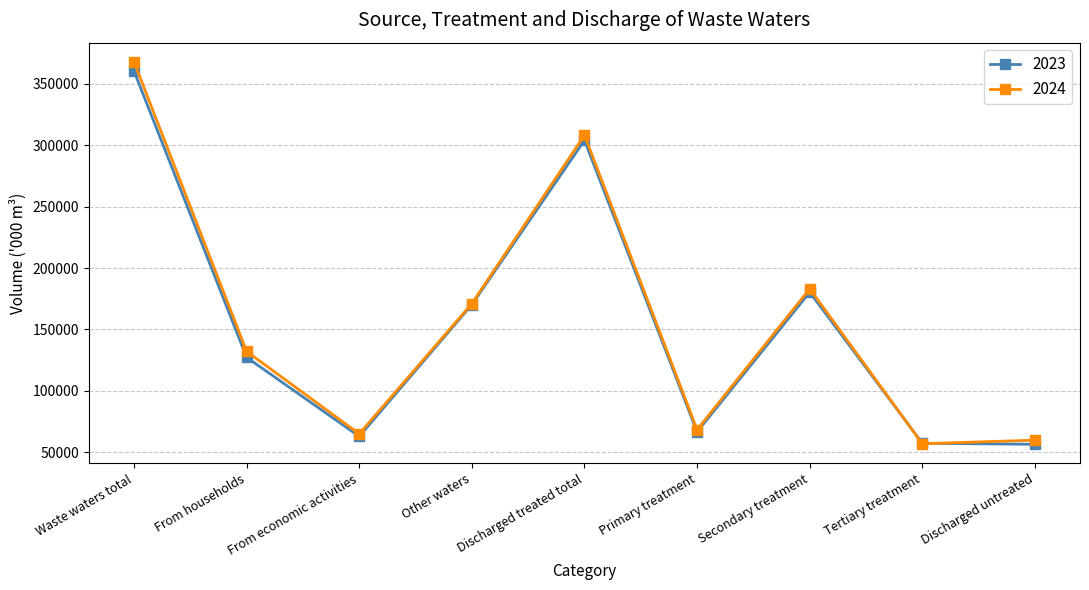

True or false: 2023 has more than 2 interior local peaks.

False